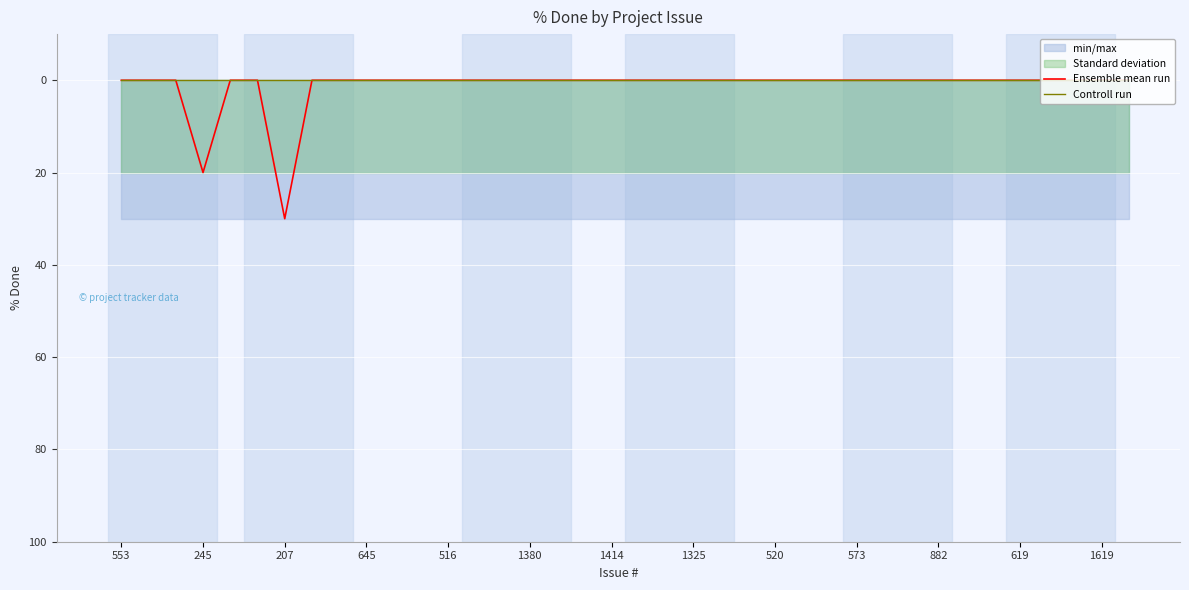

The Ensemble mean run series shows 0 at 22. True or false?

True